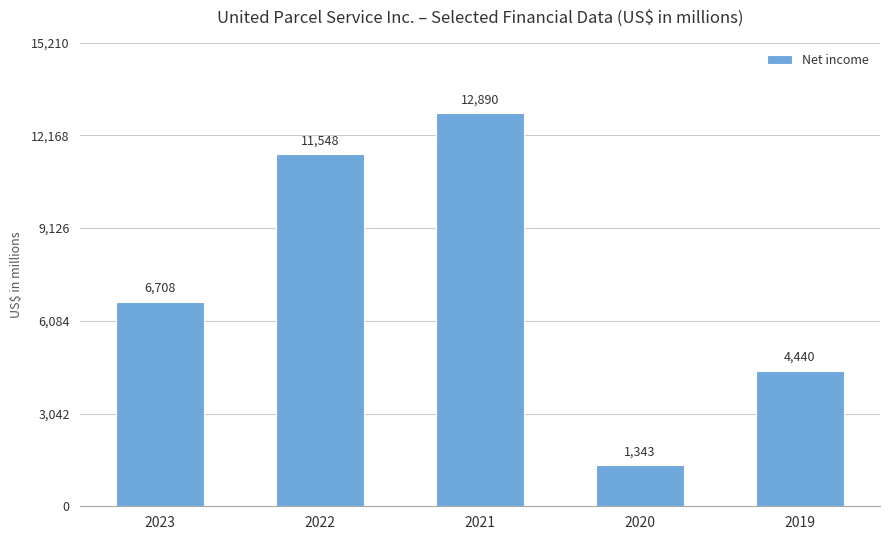

The value at 2022 is 11548. True or false?

True